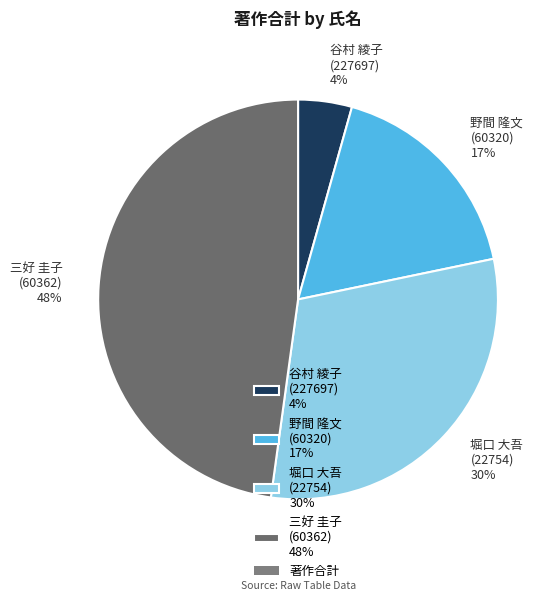

True or false: 堀口 大吾 (22754) 30% accounts for 24% of the total.

False